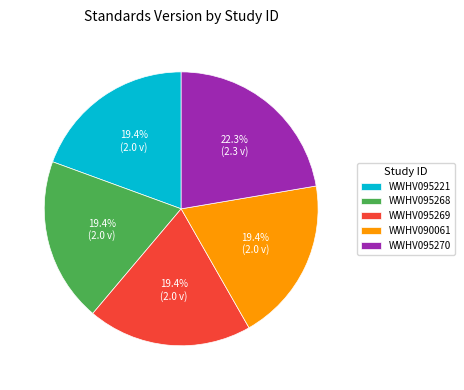

Is WWHV095221 the majority of the pie?

No